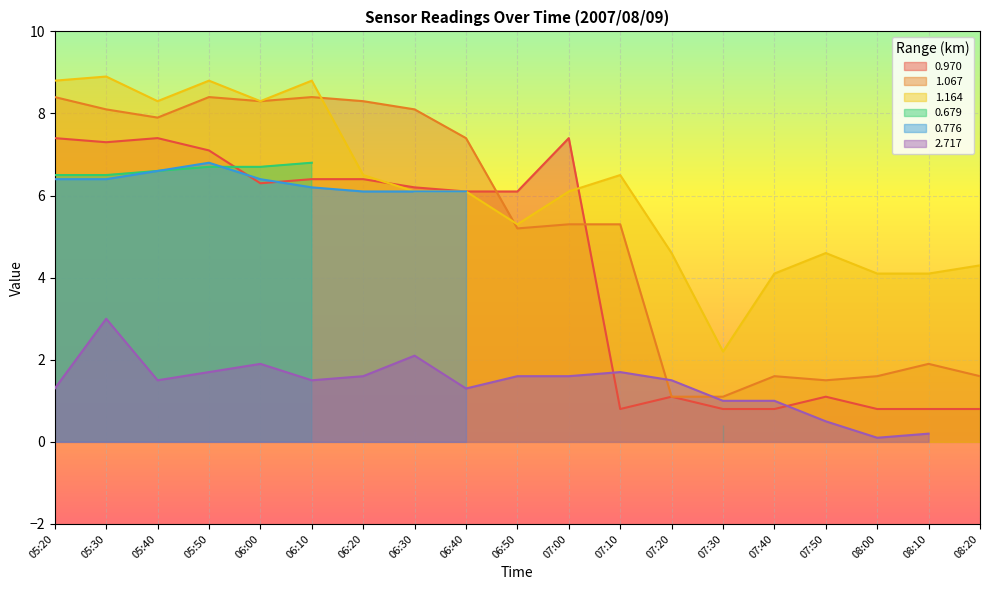

What is the difference between the 0.970 values at 07:50 and 05:50?

6.0